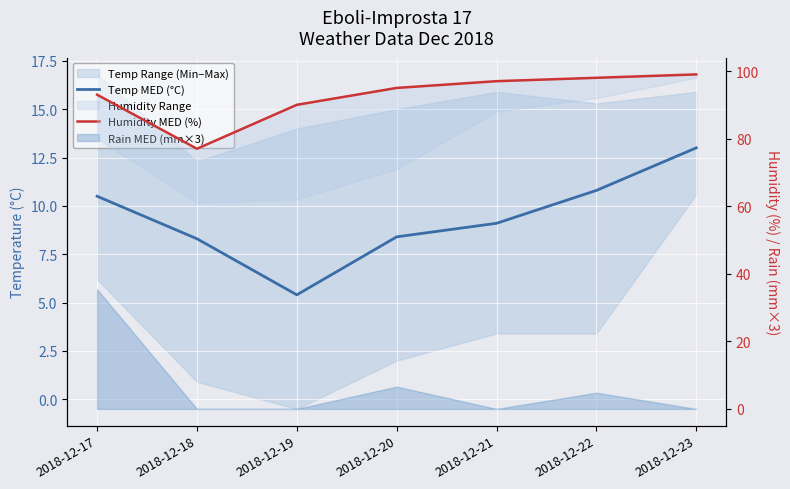

Reading left to right, transcribe all the data shown in this chart.

Temp MED (°C): 10.5	8.3	5.4	8.4	9.1	10.8	13.0
Humidity MED (%): 93.0	77.0	90.0	95.0	97.0	98.0	99.0